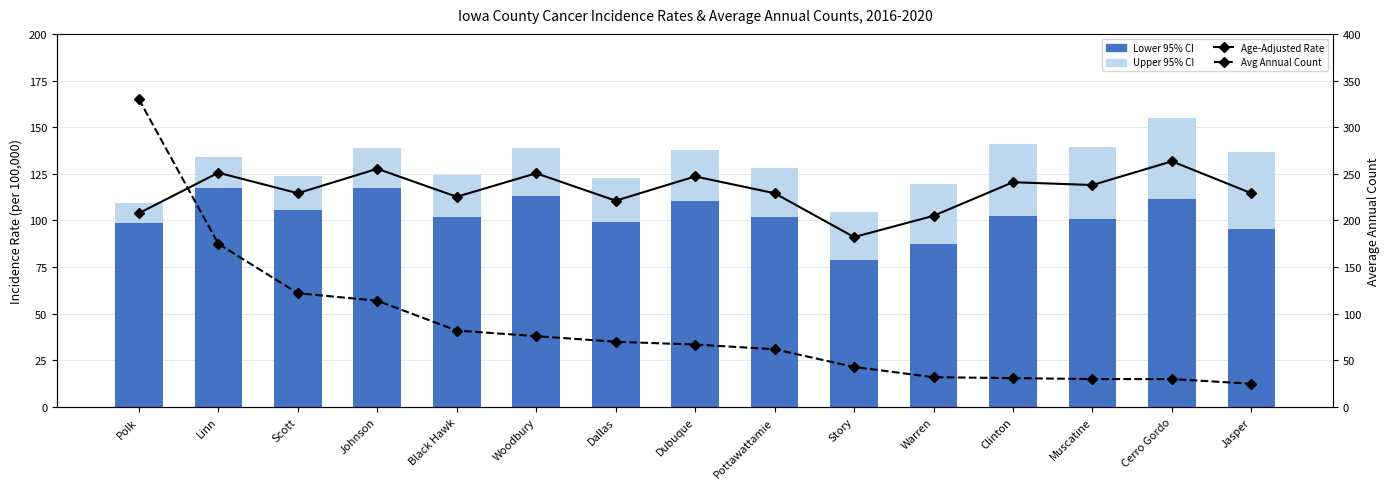

What is the total value across all series at Dallas?

303.5